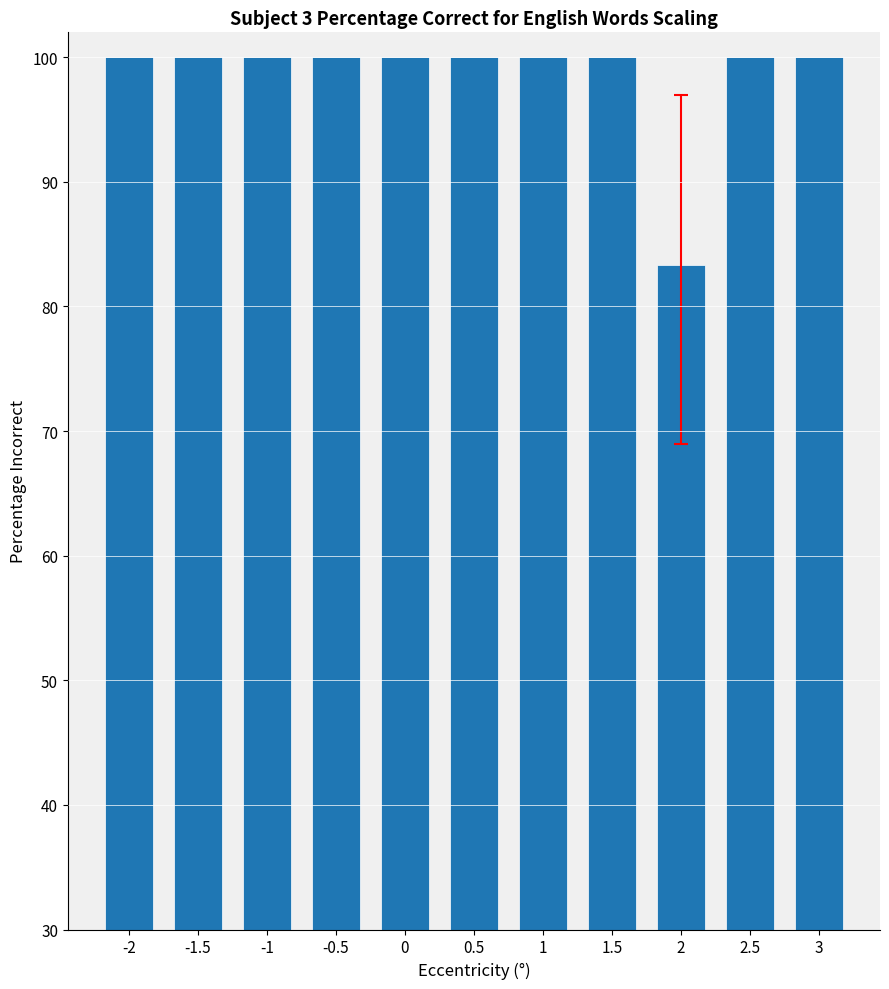

What is the ratio of the value at 2 to the value at 3?

0.8